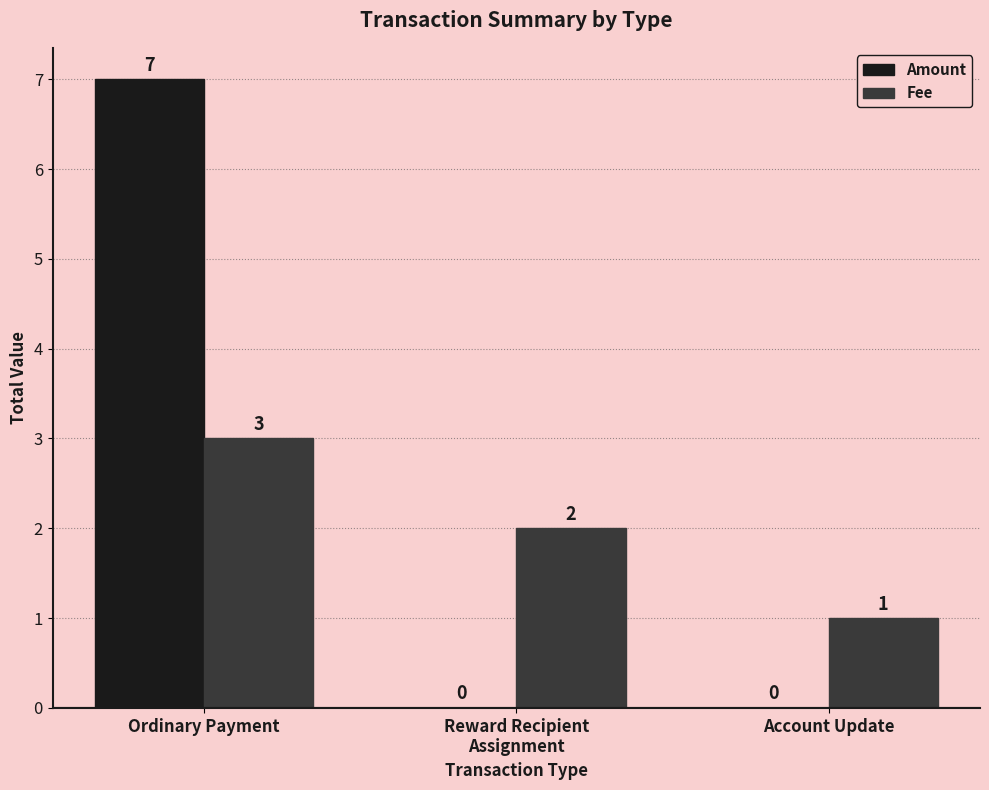

Between Reward Recipient
Assignment and Account Update, which series saw the biggest shift?

Fee